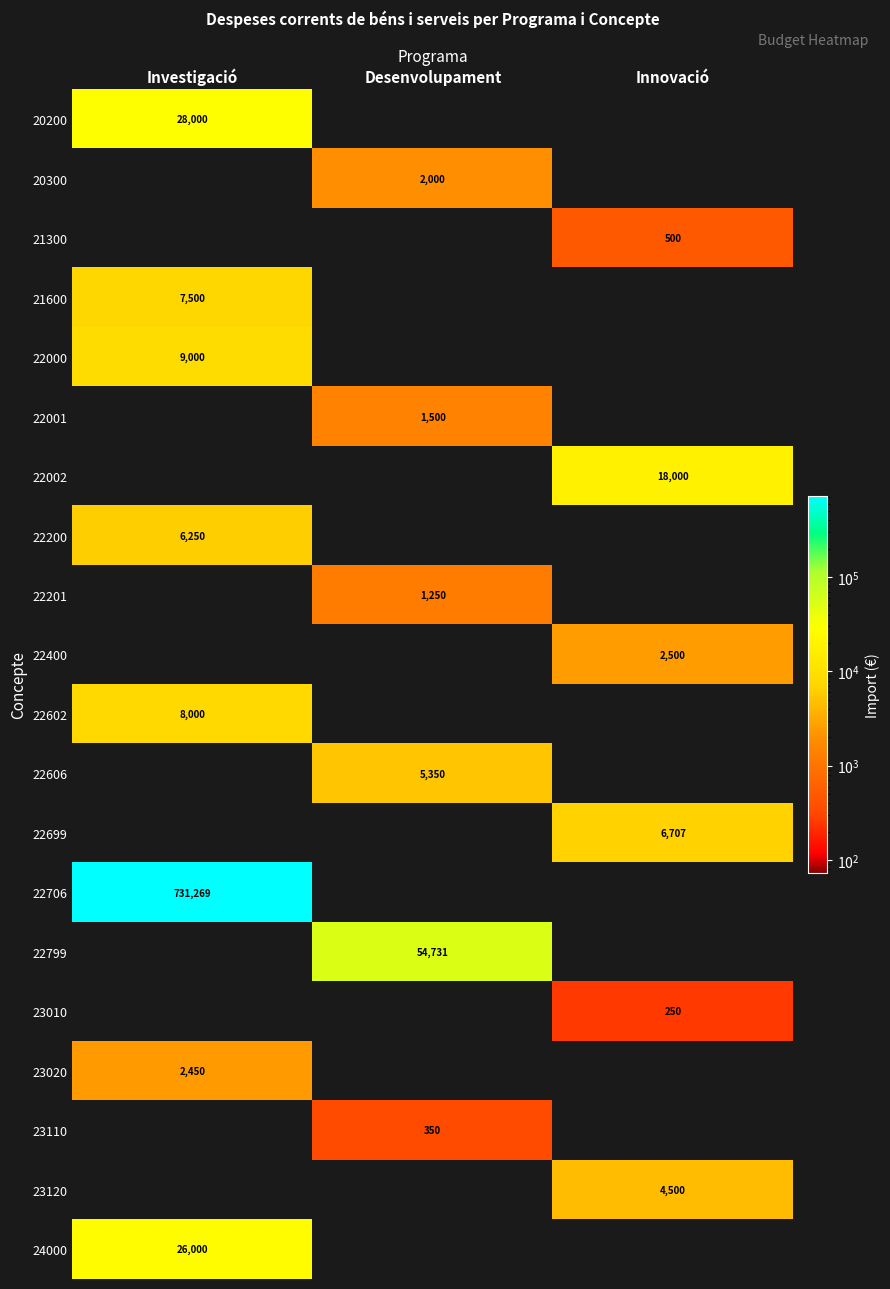

Is it true that 21300 equals 500 at Innovació?

True